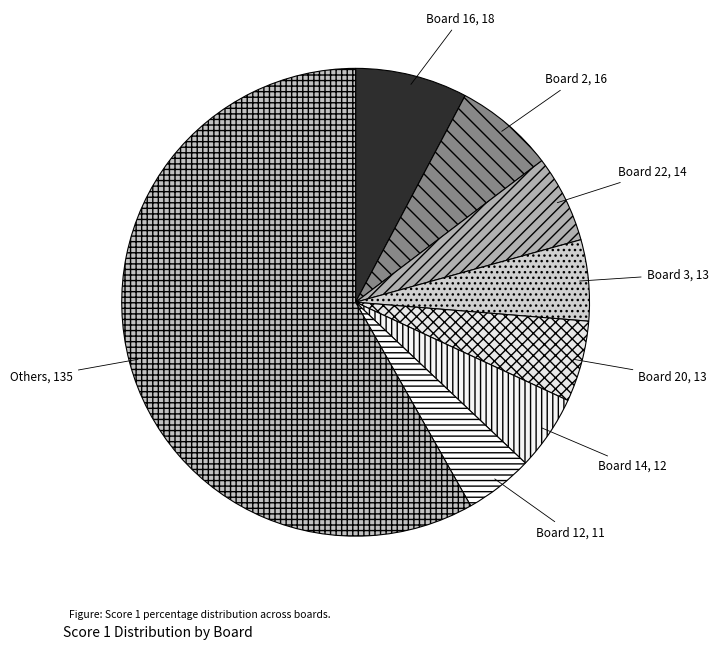

What is the ratio of the value at Board 2 to the value at Board 14?

1.3